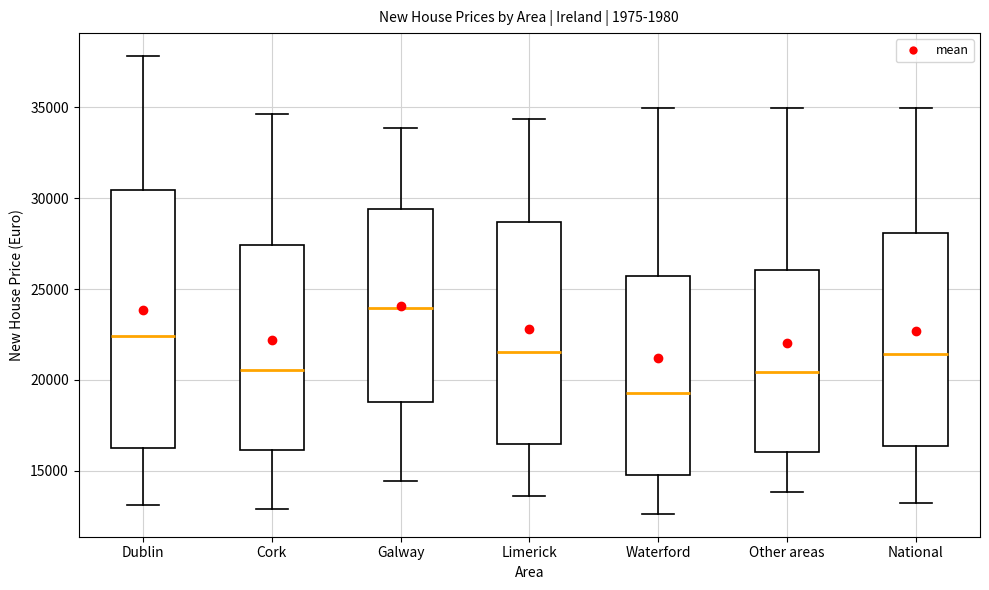

Where is the lower edge of the box for Limerick on the y-axis? The values are not printed on the chart, so give them approximately, as read against the axis.

16500